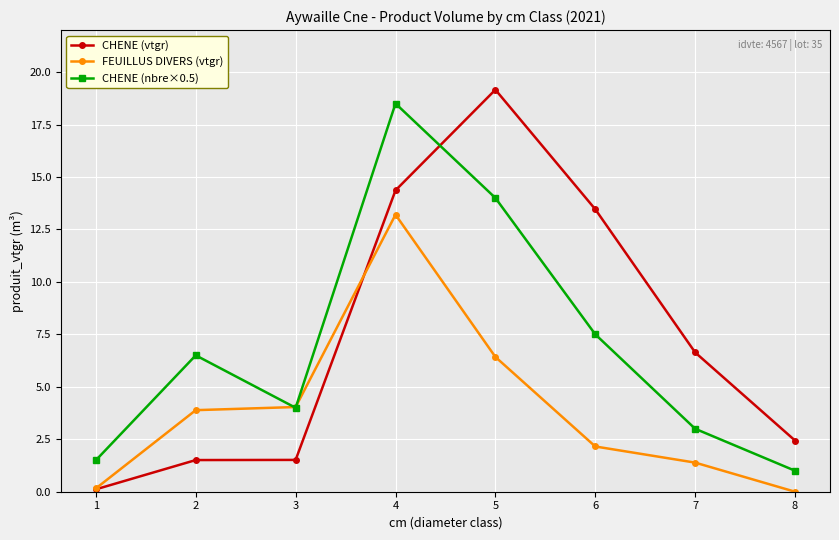

True or false: CHENE (vtgr) and FEUILLUS DIVERS (vtgr) intersect in this chart.

True